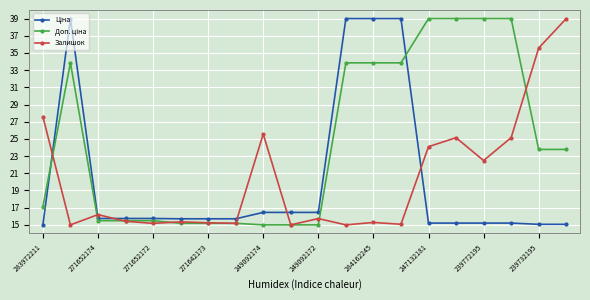

At how many categories does at least one series exceed 32?

10